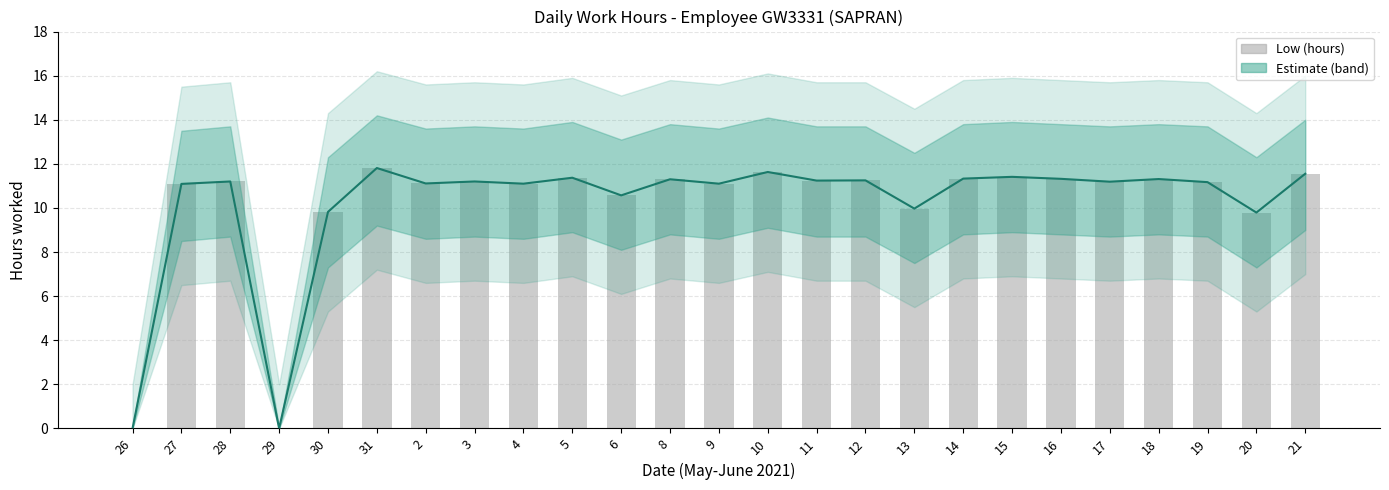

List the labels in order of value, largest first.

31, 10, 21, 15, 5, 14, 16, 18, 8, 12, 11, 28, 3, 17, 19, 2, 4, 9, 27, 6, 13, 30, 20, 26, 29